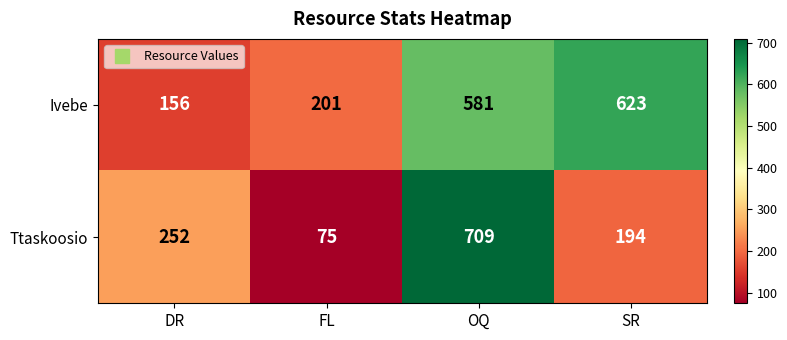

Rank the series by their average value, from lowest to highest.

Ttaskoosio, Ivebe